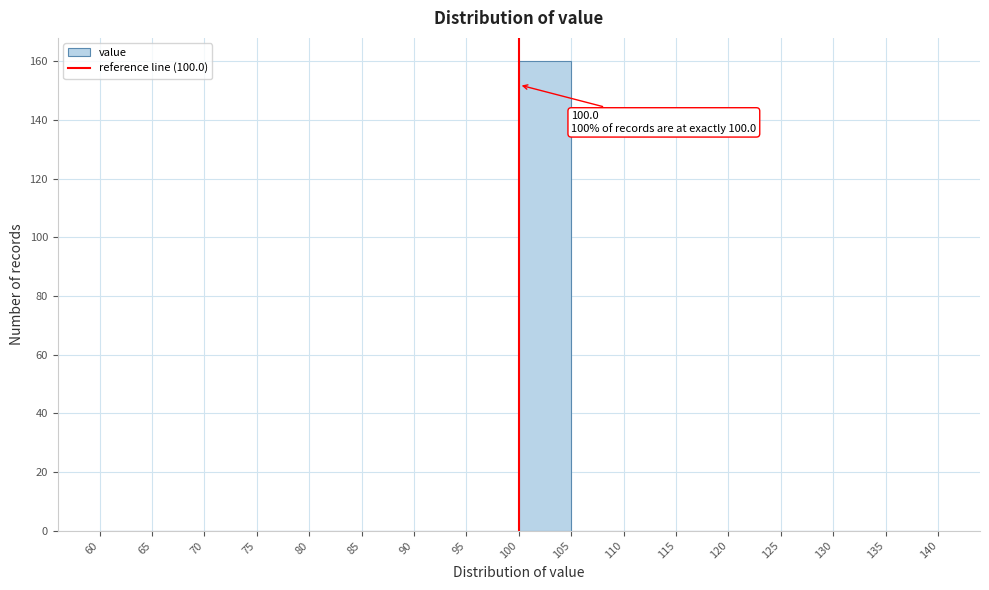

Over which range of the x-axis is the bar tallest?

100 to 105